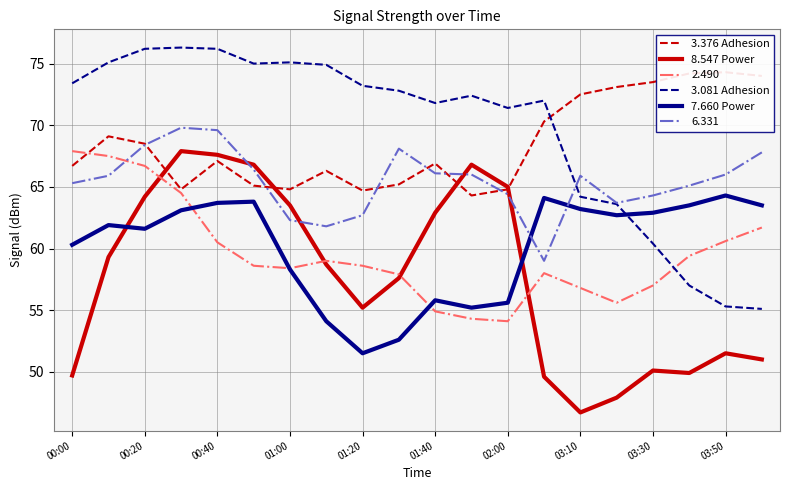

How many values in the 3.081 Adhesion series are below 72?

8